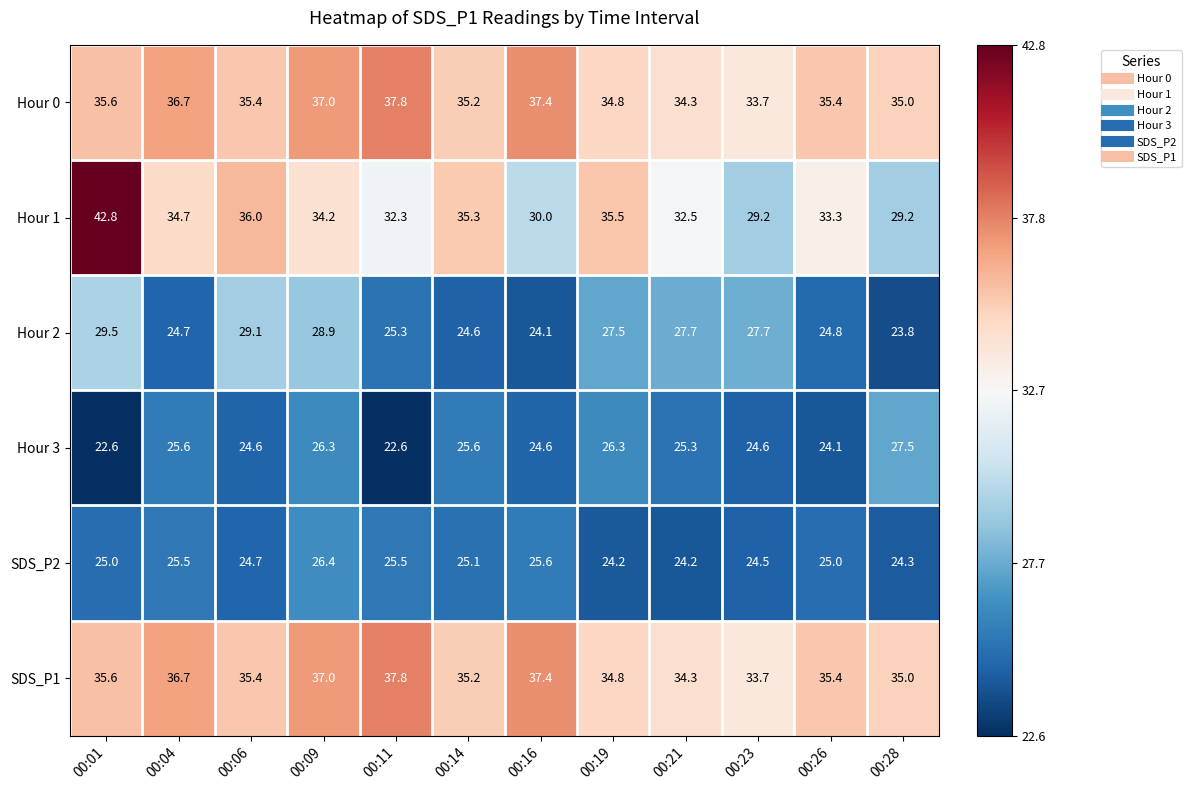

Which series has the largest range (max minus min)?

Hour 1